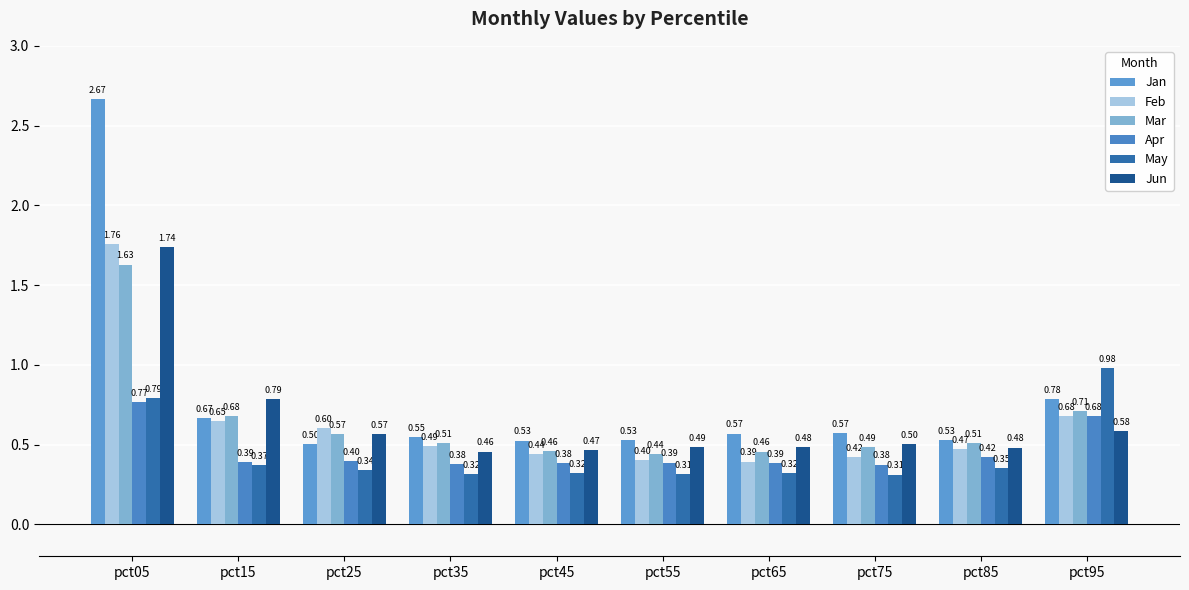

Count the number of categories in the chart.

10